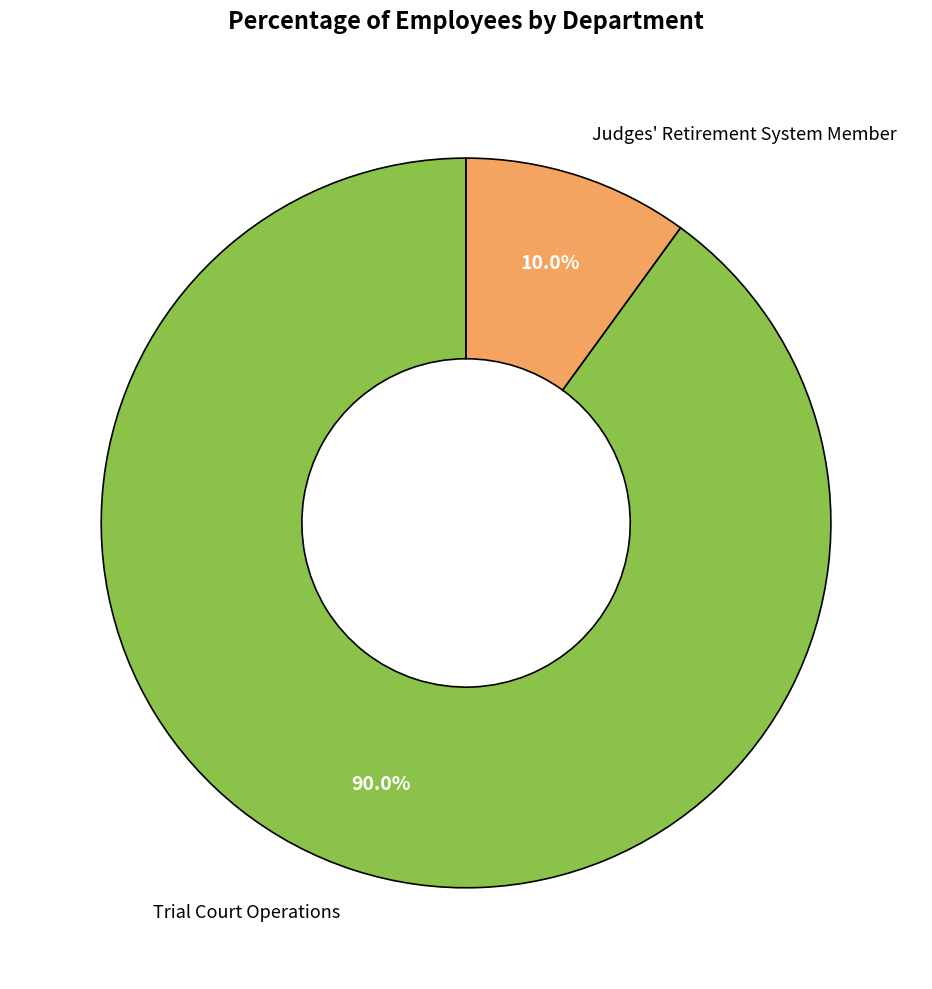

To the nearest percent, what is the difference between the largest and smallest slice percentages?

80%